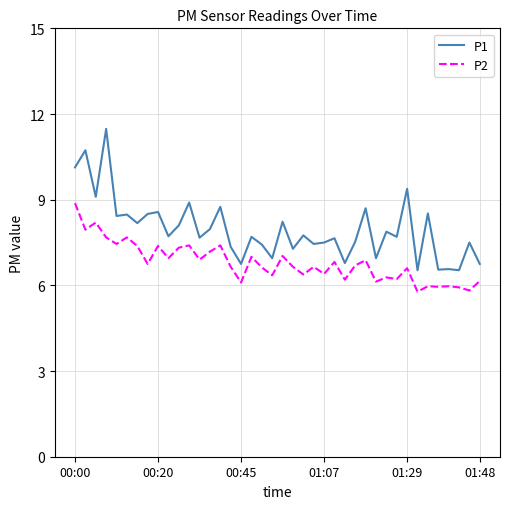

What is the maximum value for P2?

8.9